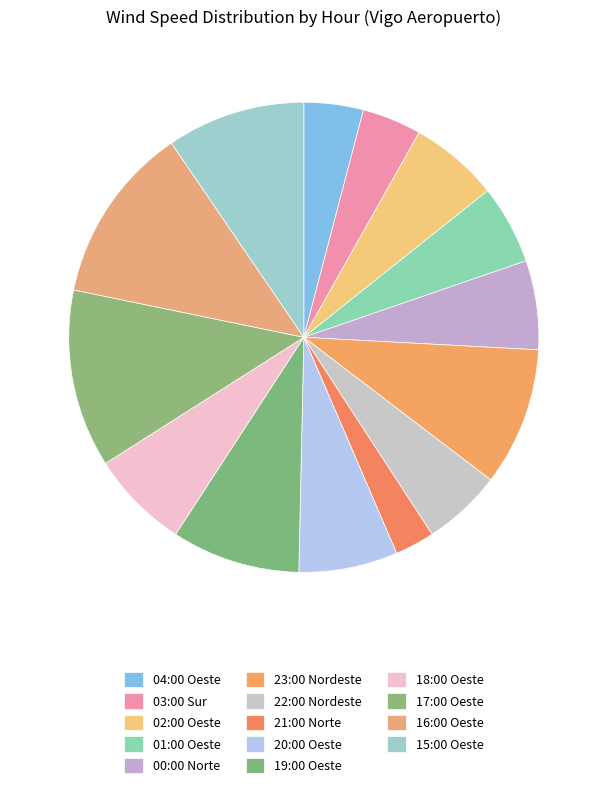

How many segments does this pie chart have?

14